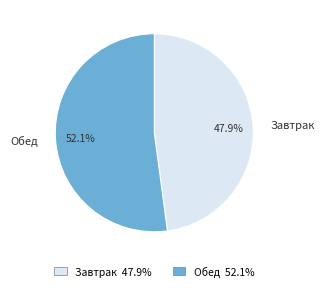

Does Обед represent more than half of the total?

Yes